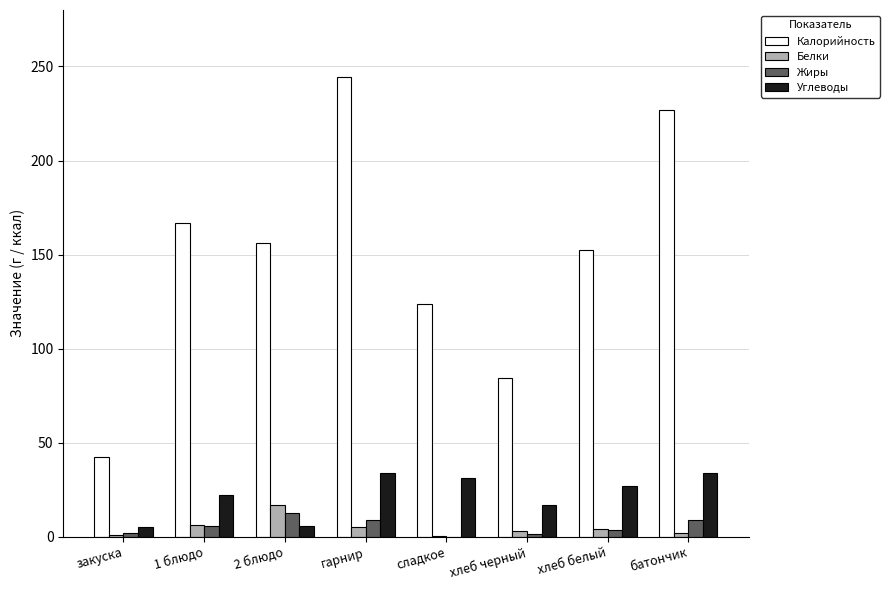

The Калорийность series shows 152.5 at хлеб белый. True or false?

True